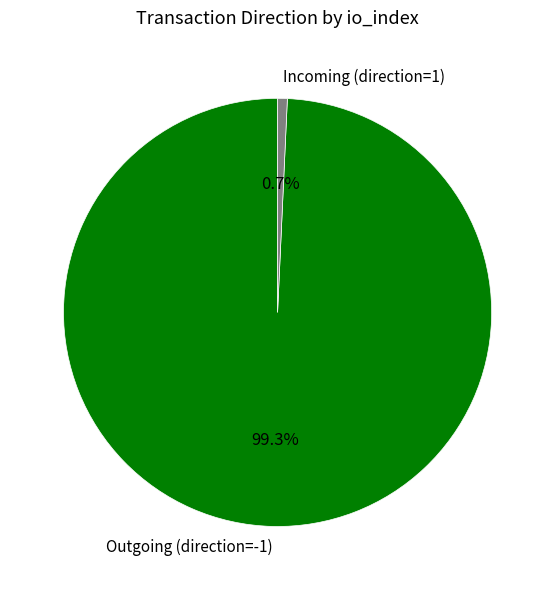

Which category has the biggest portion of the pie?

Outgoing (direction=-1)